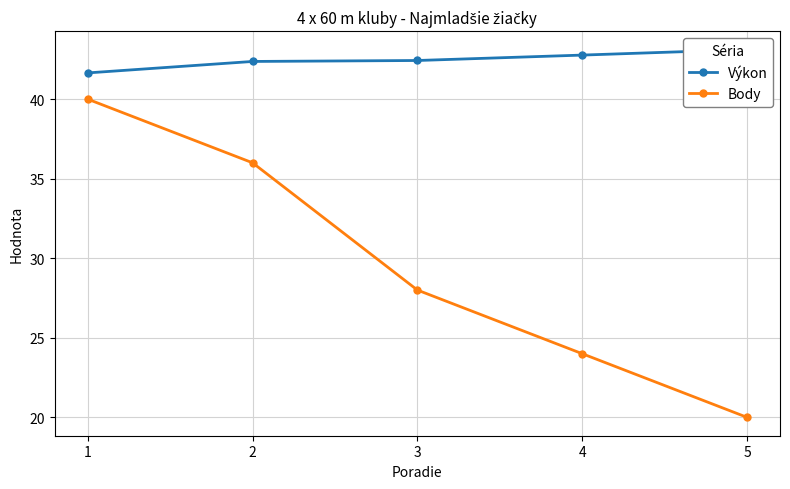

What is the greatest value displayed?

43.1